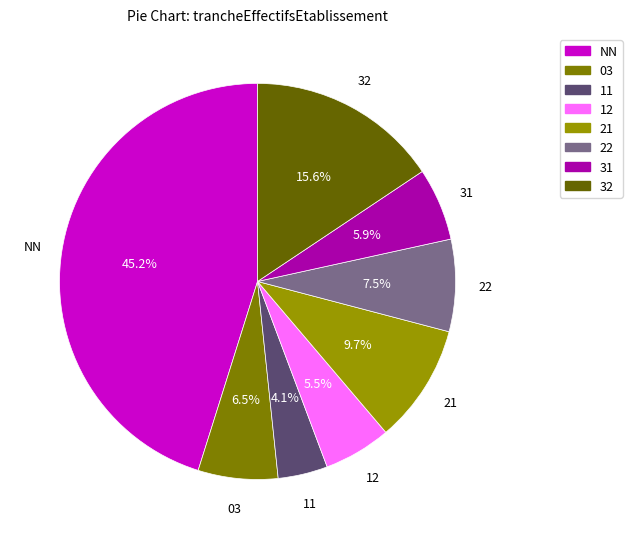

To the nearest percent, what is the average slice percentage?

12%